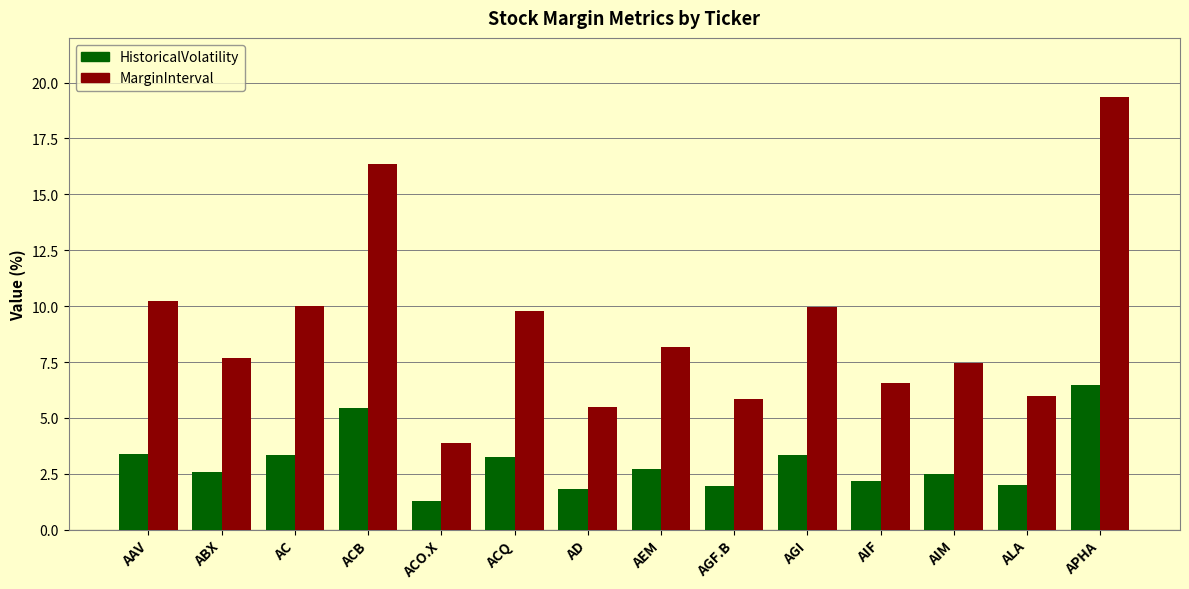

What are all the series names shown in the legend?

HistoricalVolatility, MarginInterval